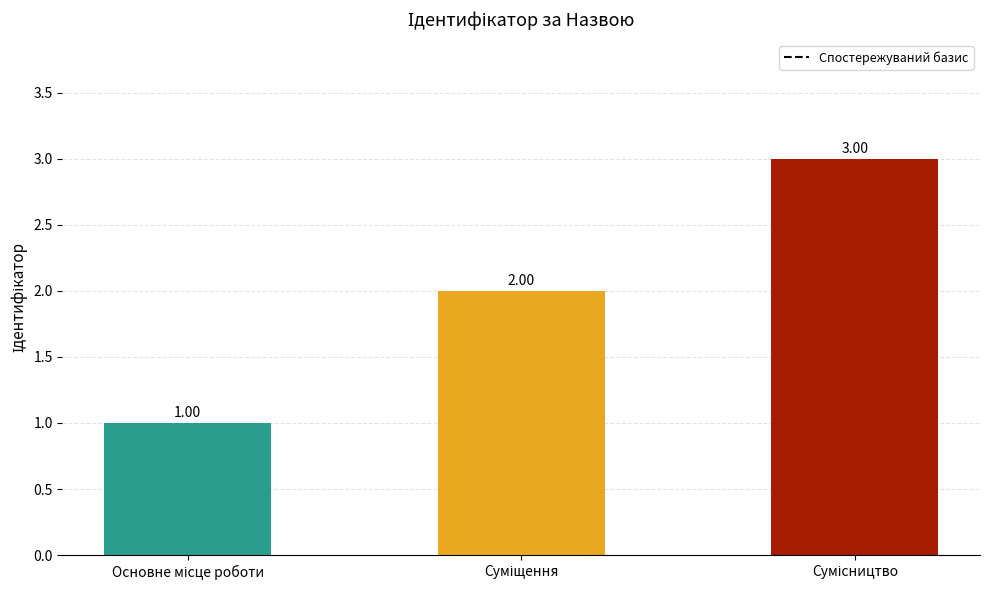

What is the sum of all values?

6